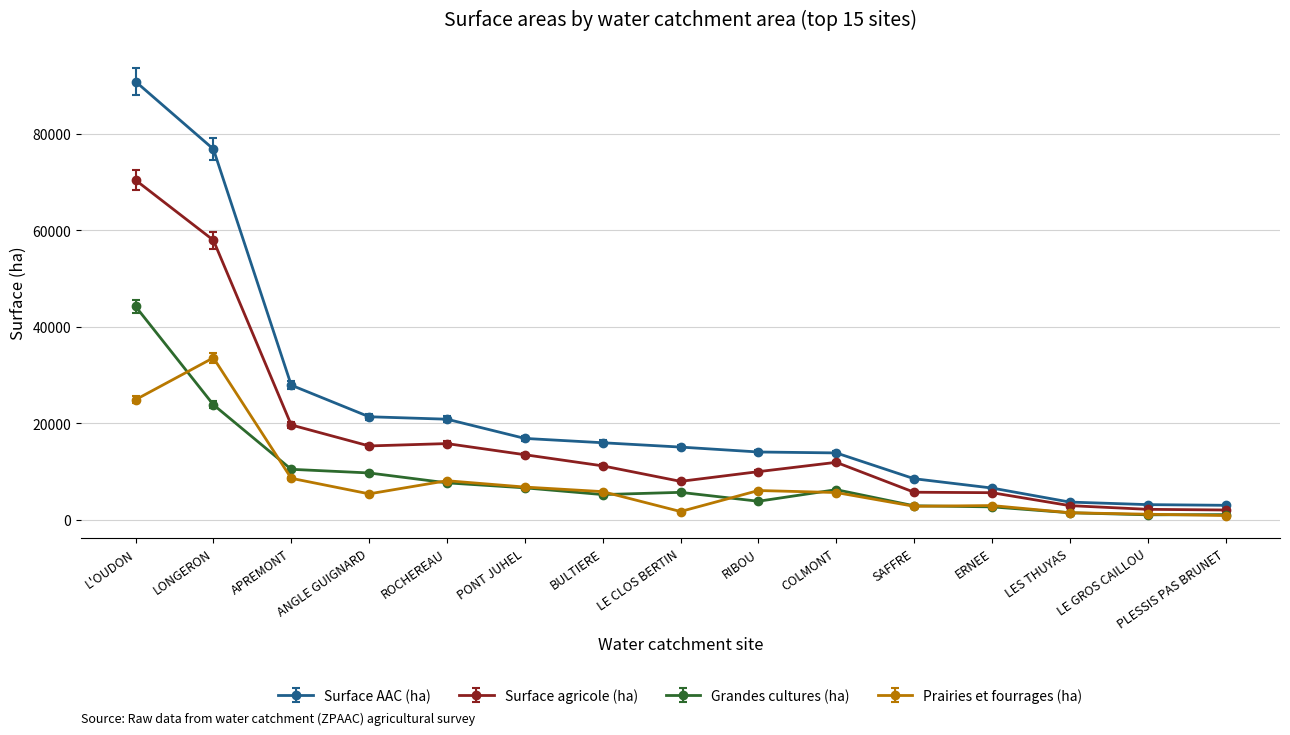

What is the value of the Surface AAC (ha) point at the 6th from the left?

16815.8